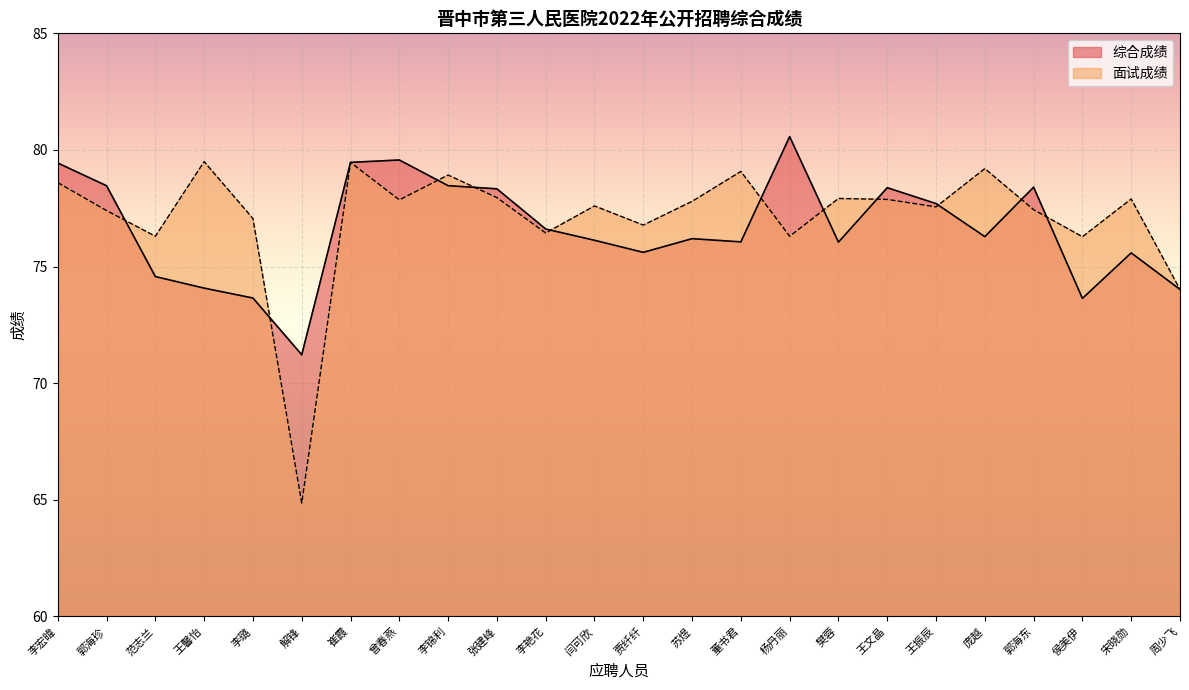

Which series ends up on top after the final intersection of 综合成绩 and 面试成绩?

面试成绩